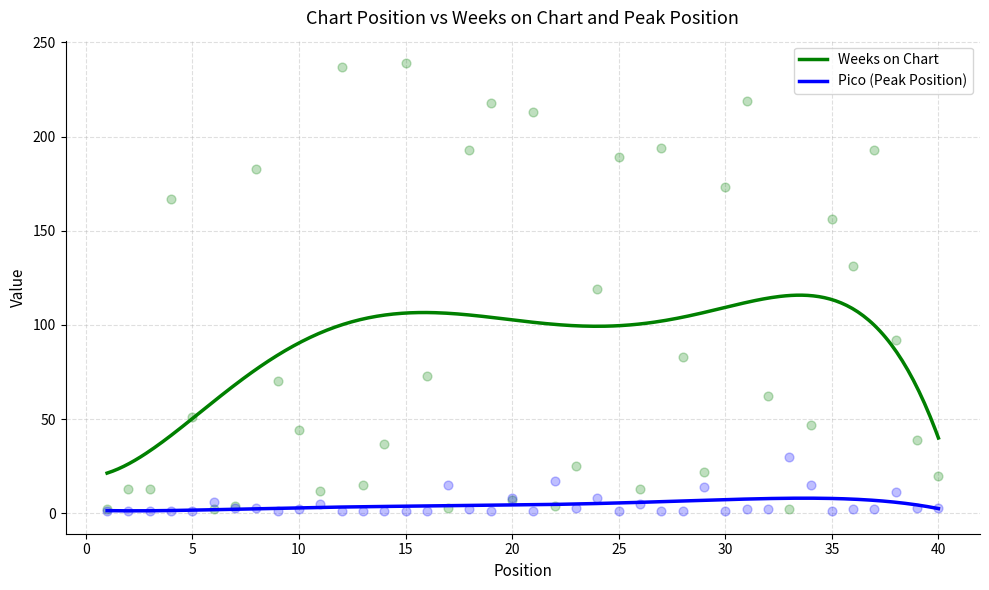

What is the total value across all series at 10?

46